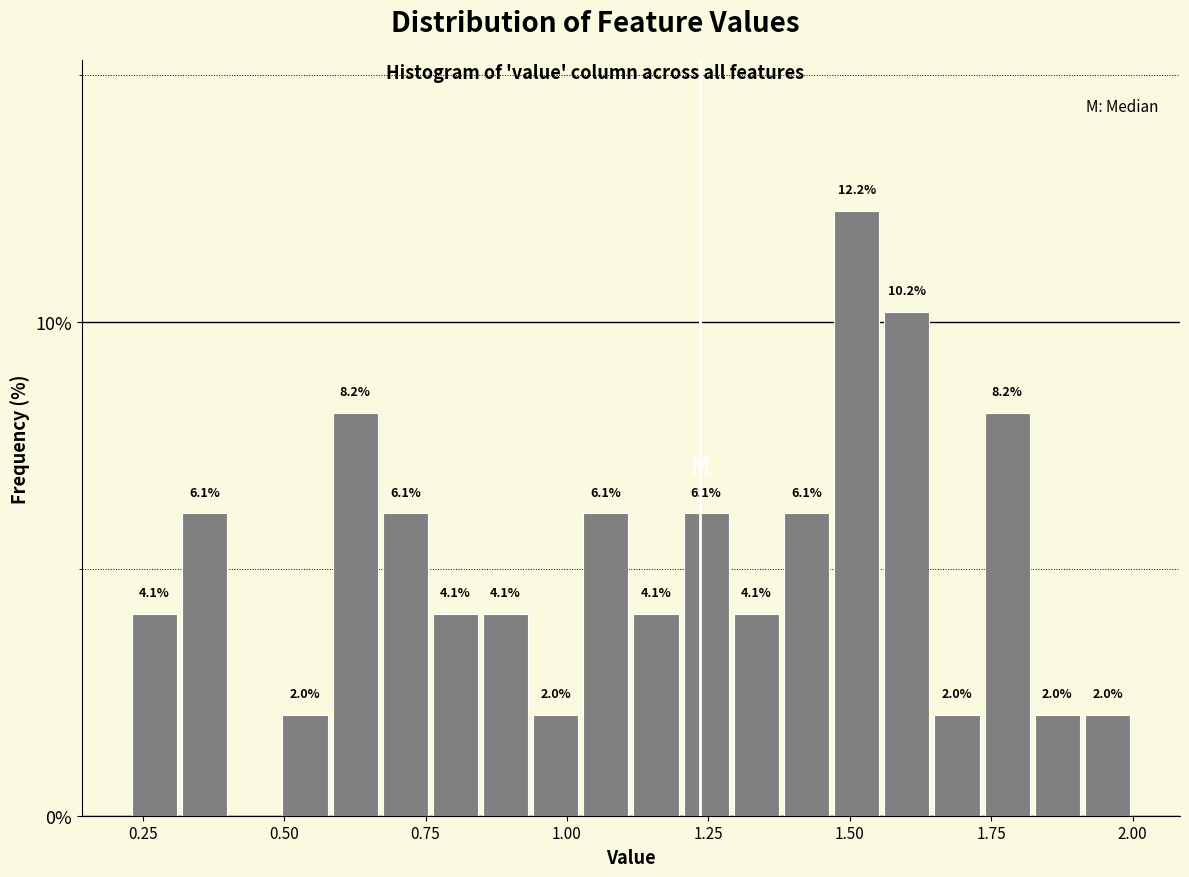

Read against the x-axis, roughly where is the centre of the tallest bar?

1.50